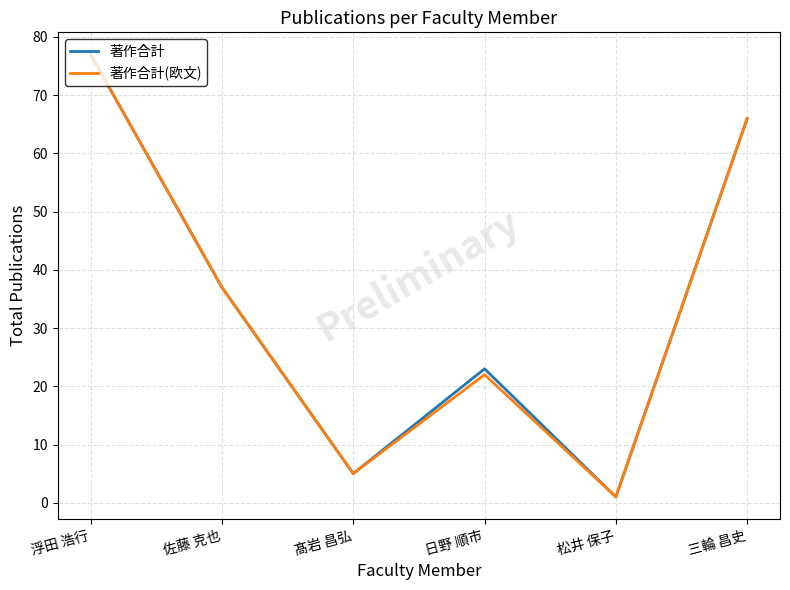

What is the greatest value displayed?

77